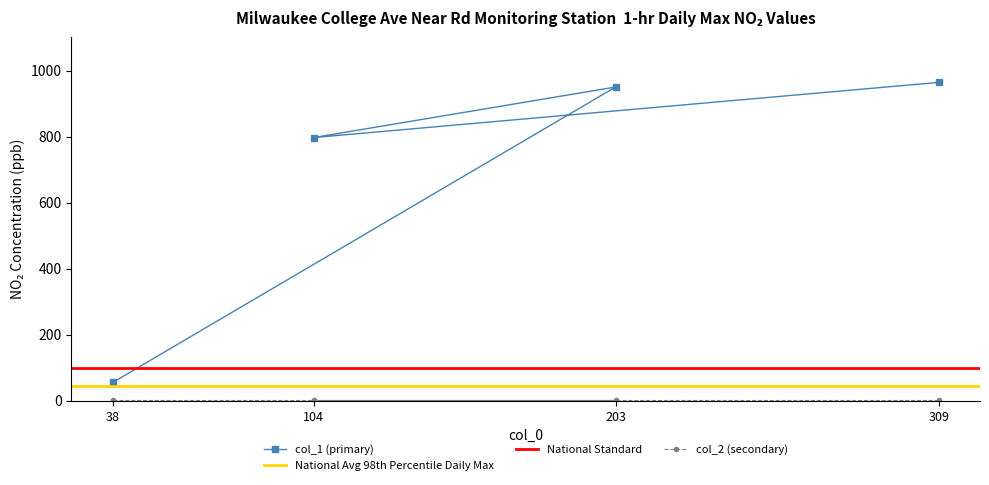

Reading left to right, what are all the values shown in this chart?

38=55	203=950	104=797	309=964